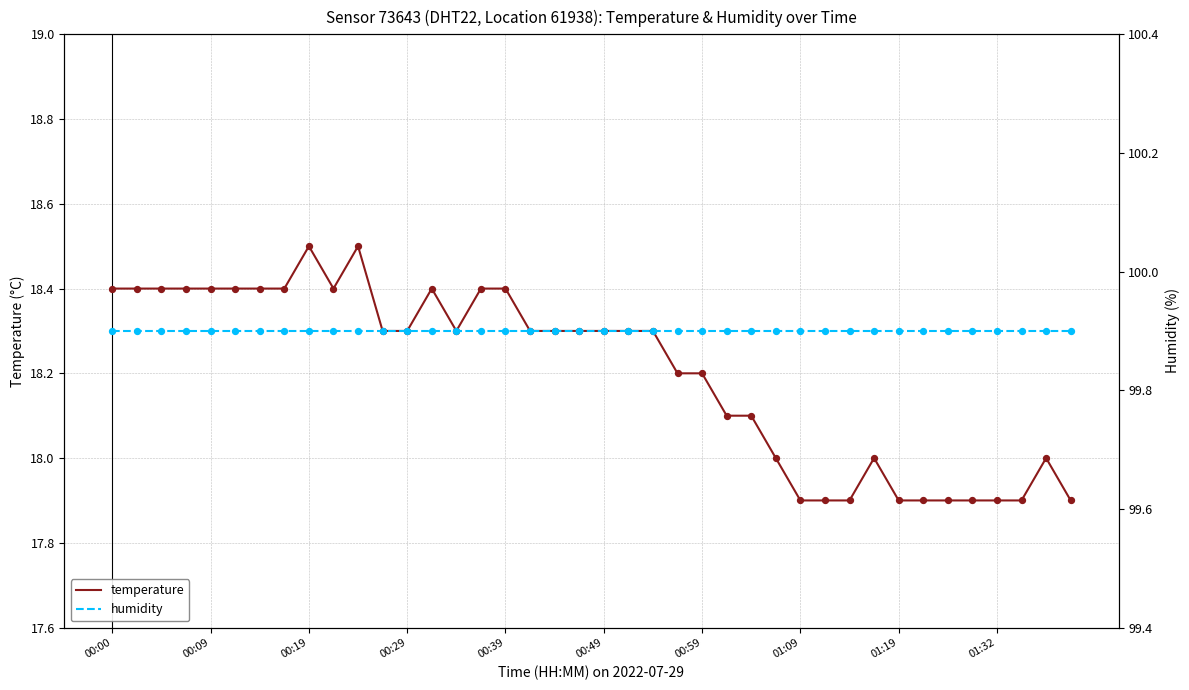

At how many categories does at least one series exceed 58?

40